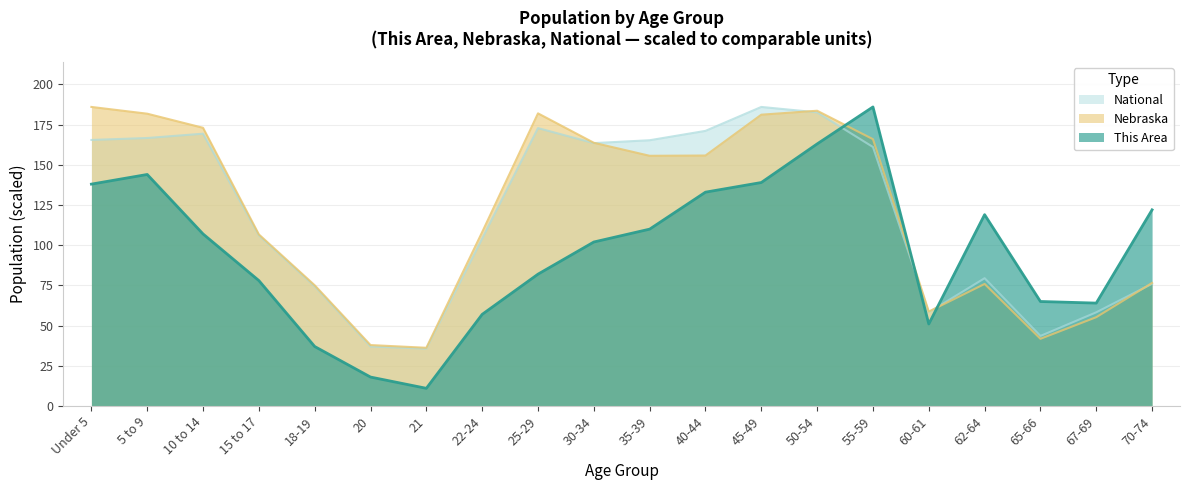

What are all the series names shown in the legend?

National, Nebraska, This Area